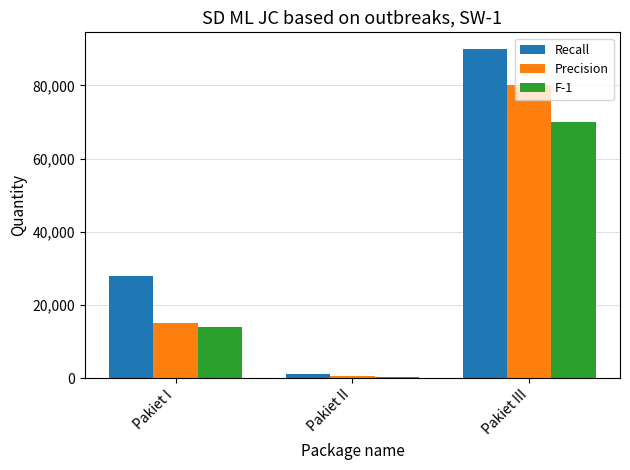

Where is Precision nearest to the value 40350?

Pakiet I